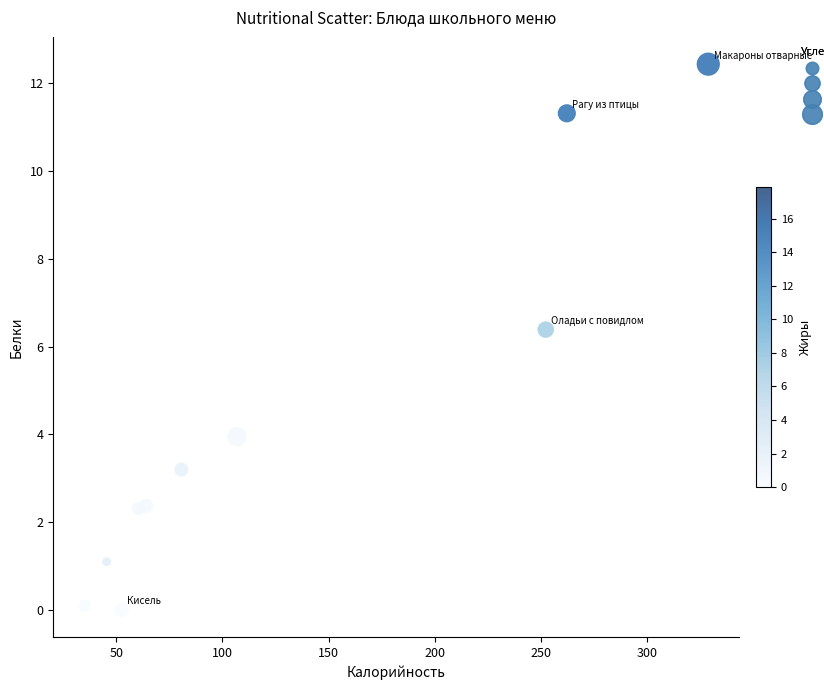

What is the average Y value?

4.3